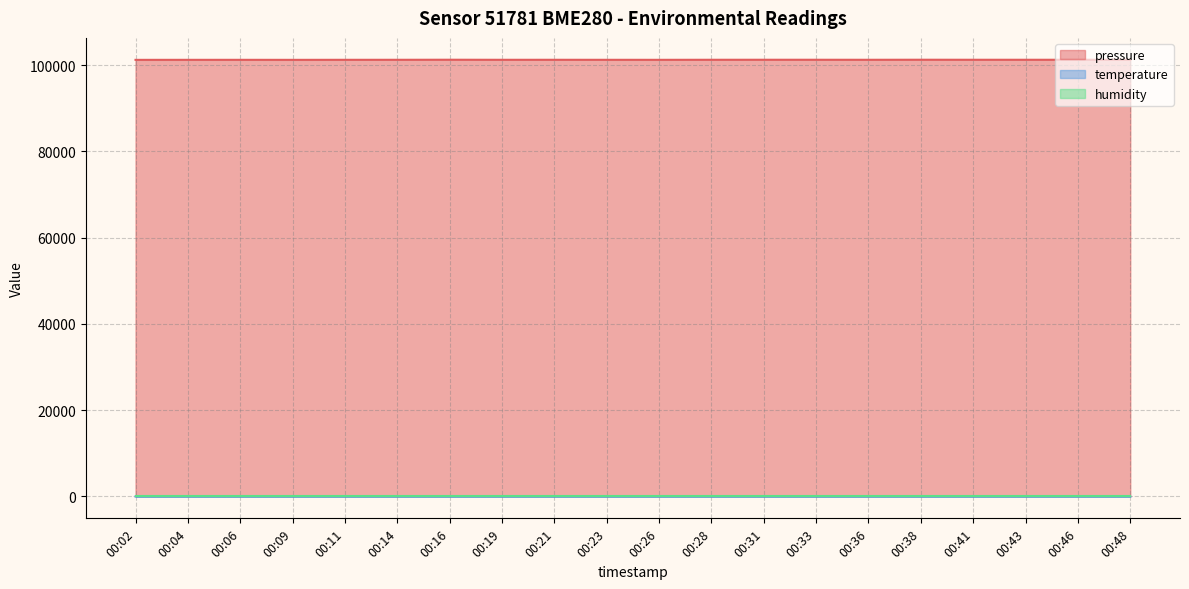

At which label does temperature reach its minimum?

00:43